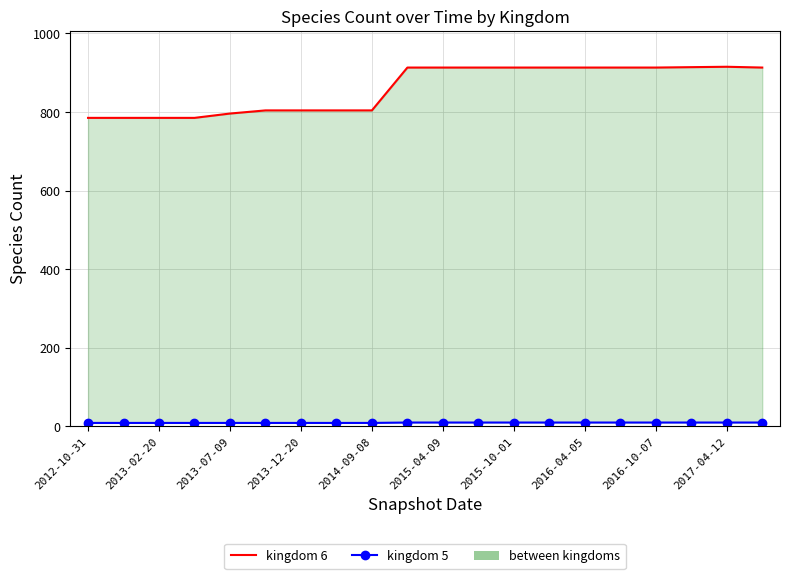

Which category has the lowest value in the kingdom 6 series?

2012-10-31